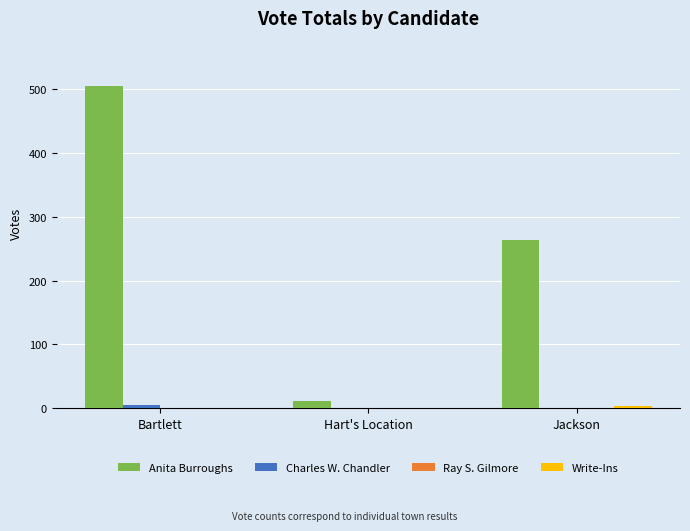

Which series changed the most between Hart's Location and Jackson?

Anita Burroughs